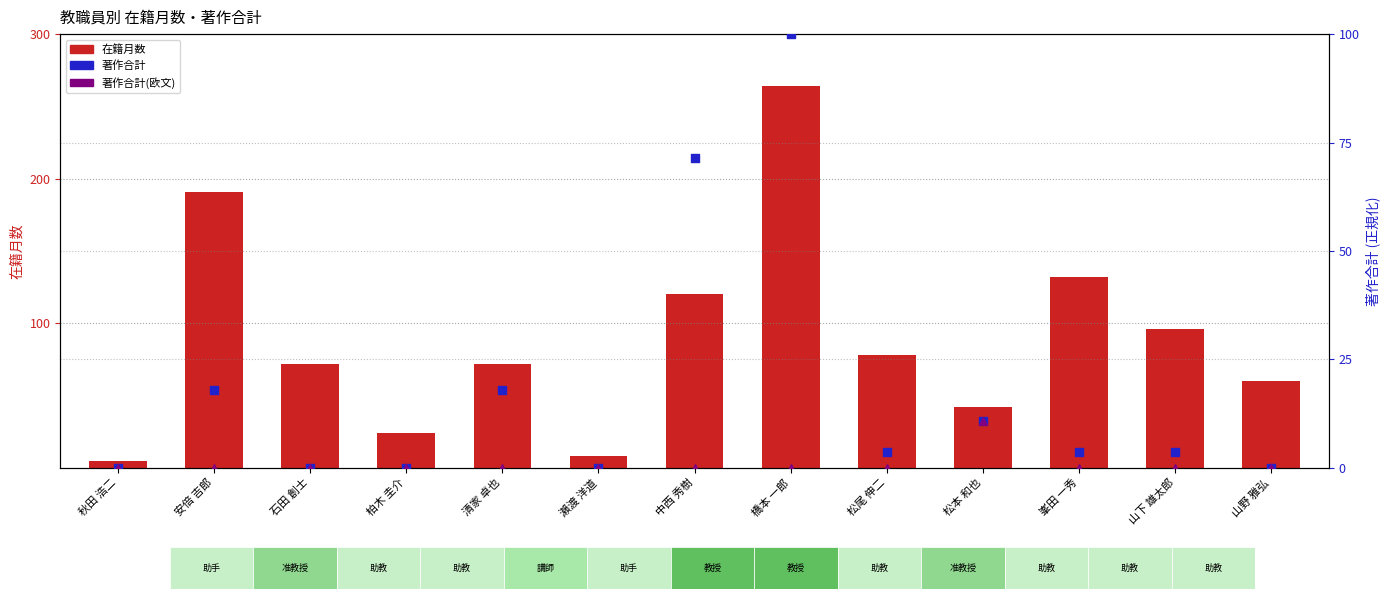

Which series reaches the maximum Y coordinate?

在籍月数